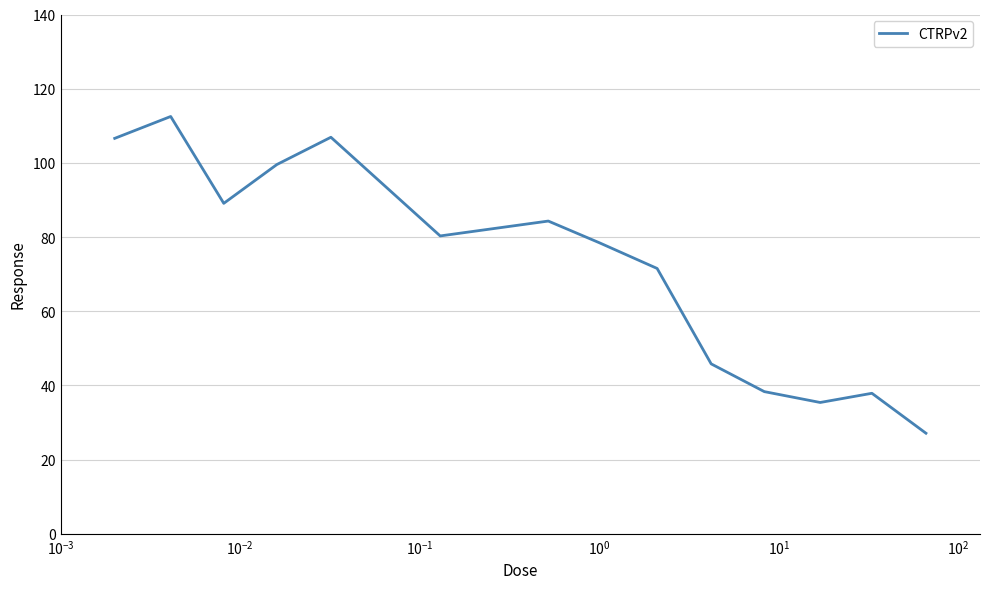

What is the difference between the maximum and minimum values?

85.4